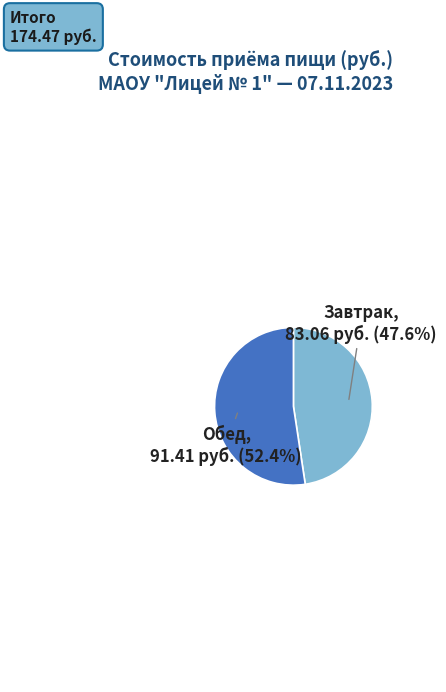

What percentage is NOT represented by Завтрак?

52.4%